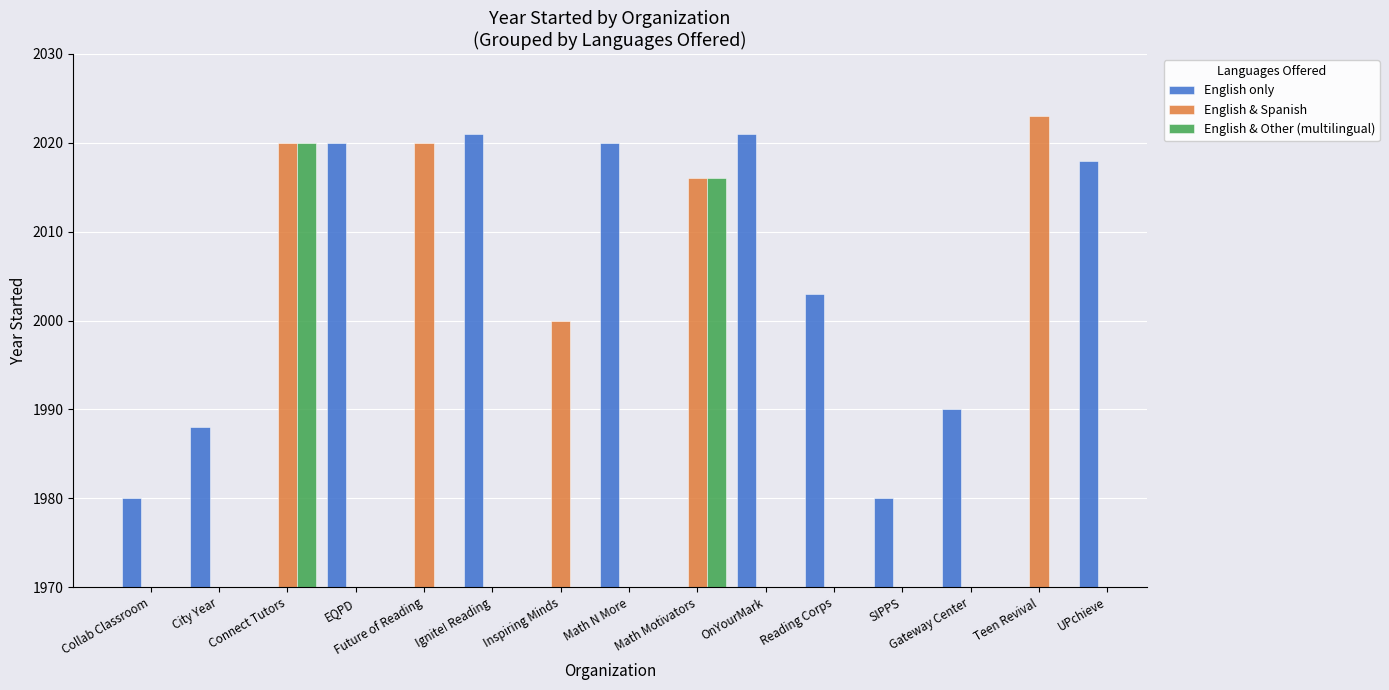

The value of English only at SIPPS is 1980.0. True or false?

True